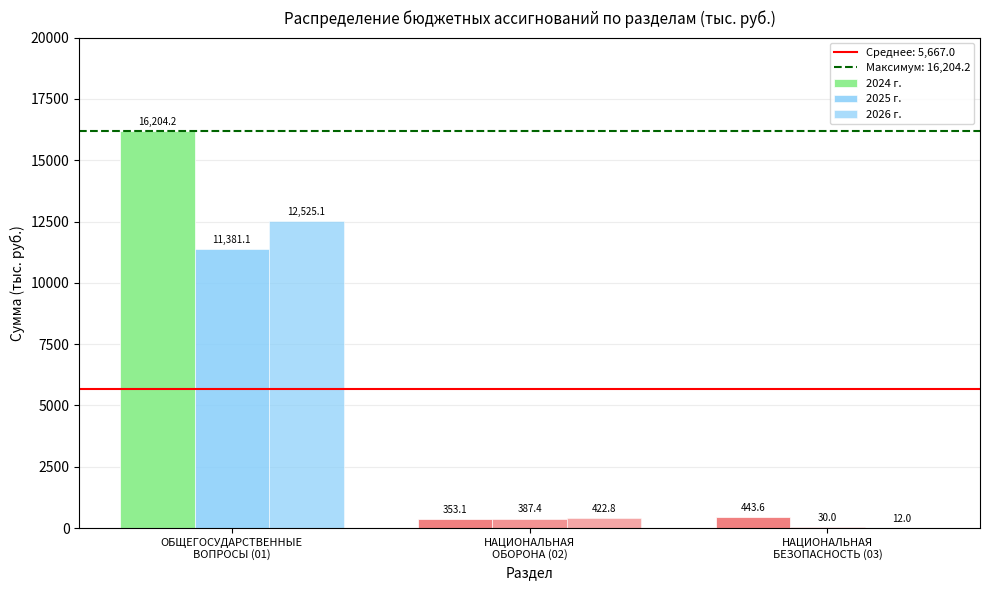

What is the sum of all 2026 г. values?

12959.9